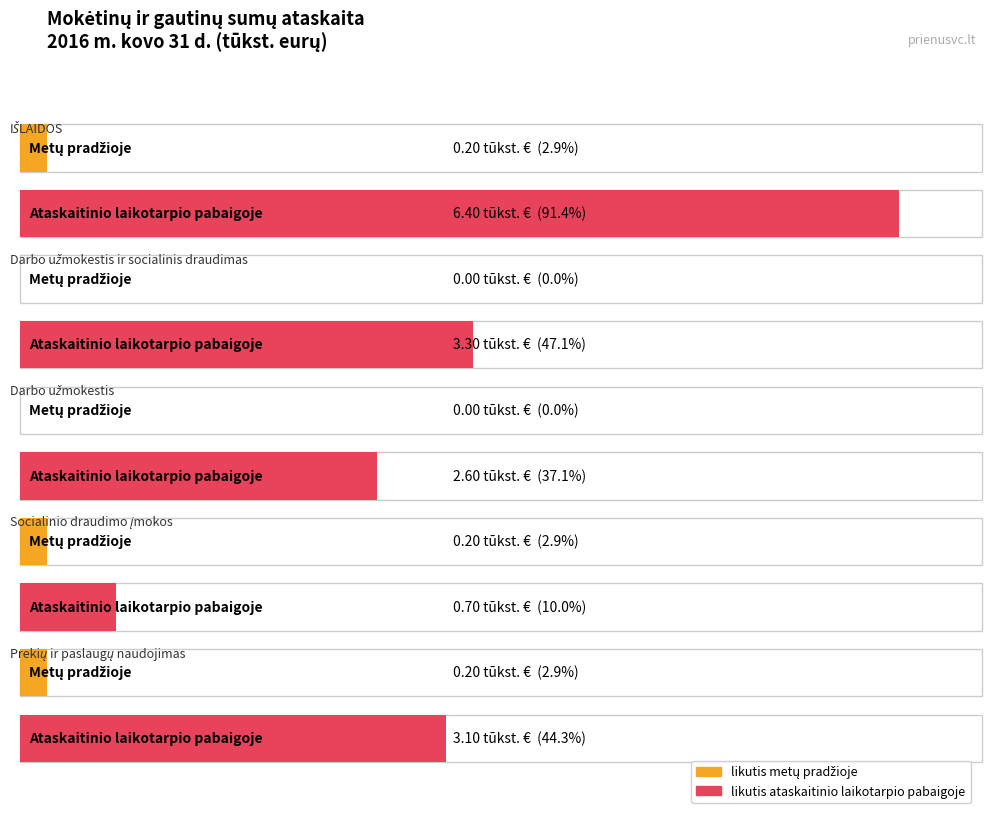

What position from the left is Darbo užmokestis ir socialinis draudimas?

2